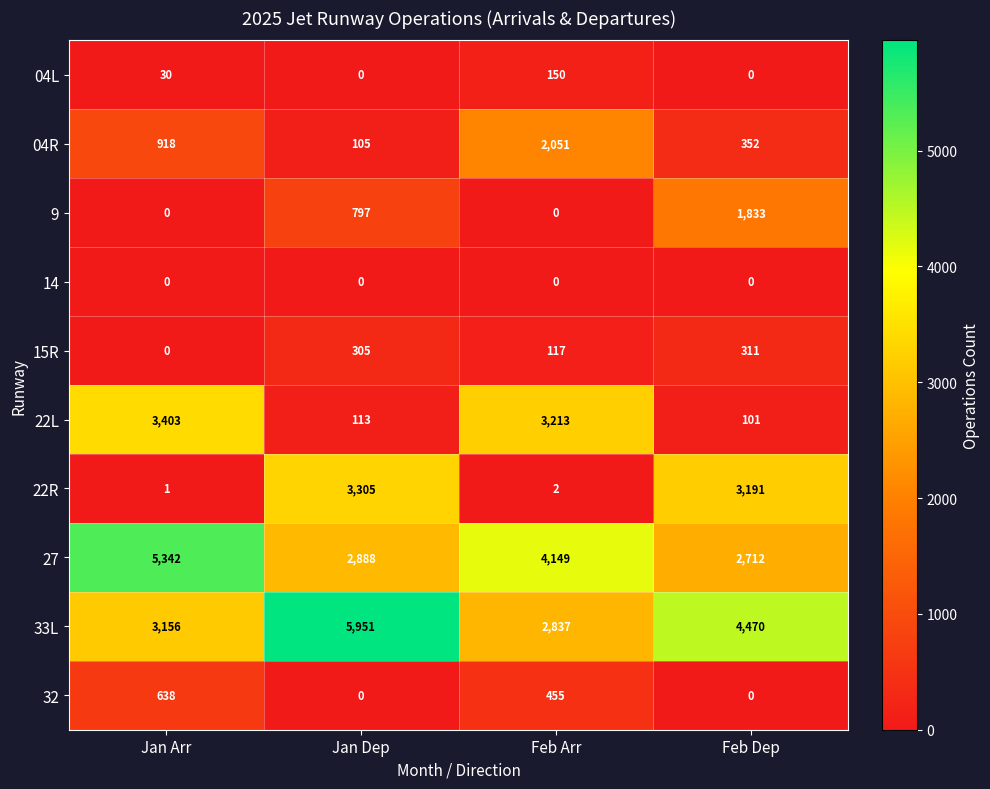

What is the difference between the highest and lowest values at Jan Dep?

5951